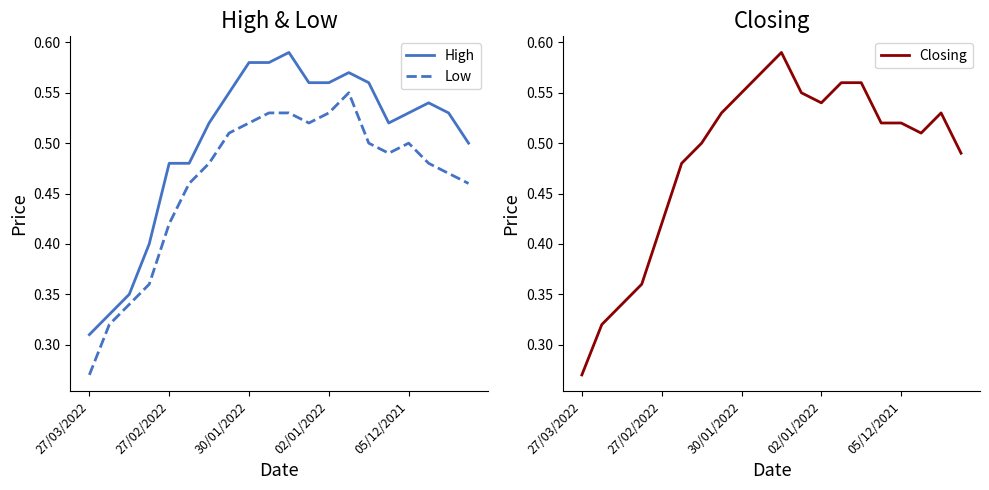

True or false: Low and High intersect in this chart.

False